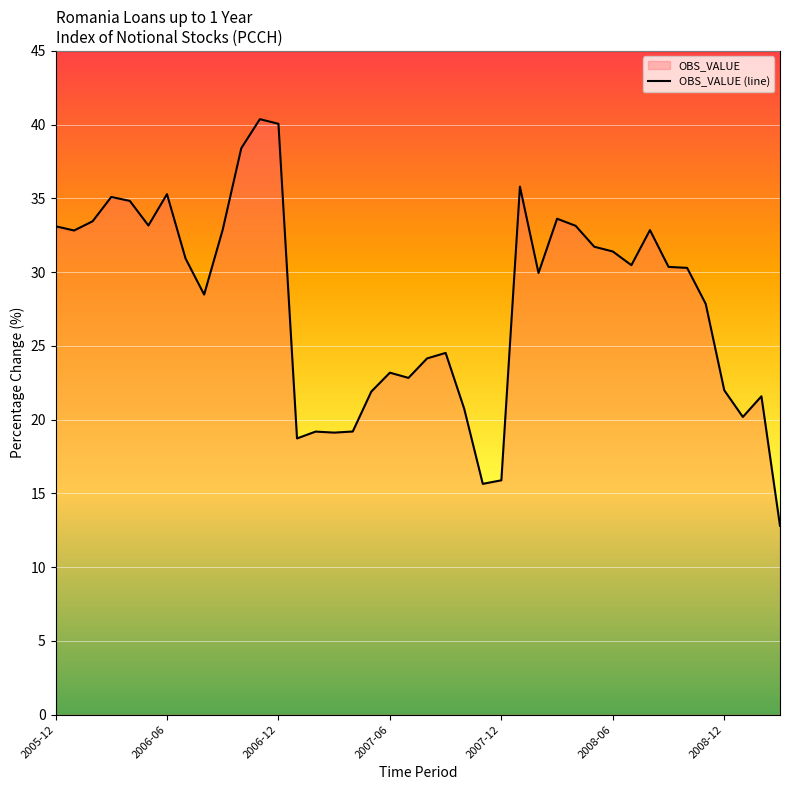

How many series are shown in this chart?

1